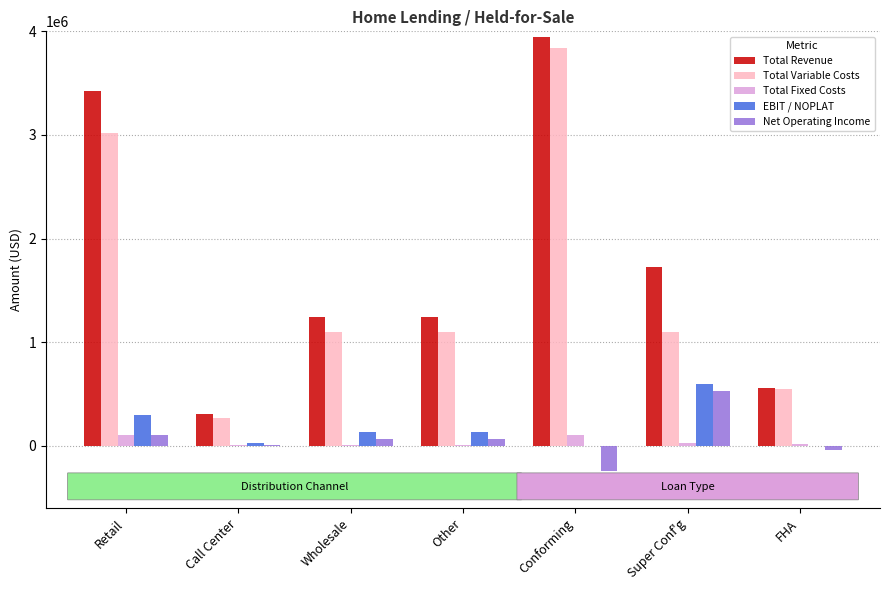

Is the value of Total Fixed Costs at Super Conf'g greater than the value of Total Variable Costs at Other?

No